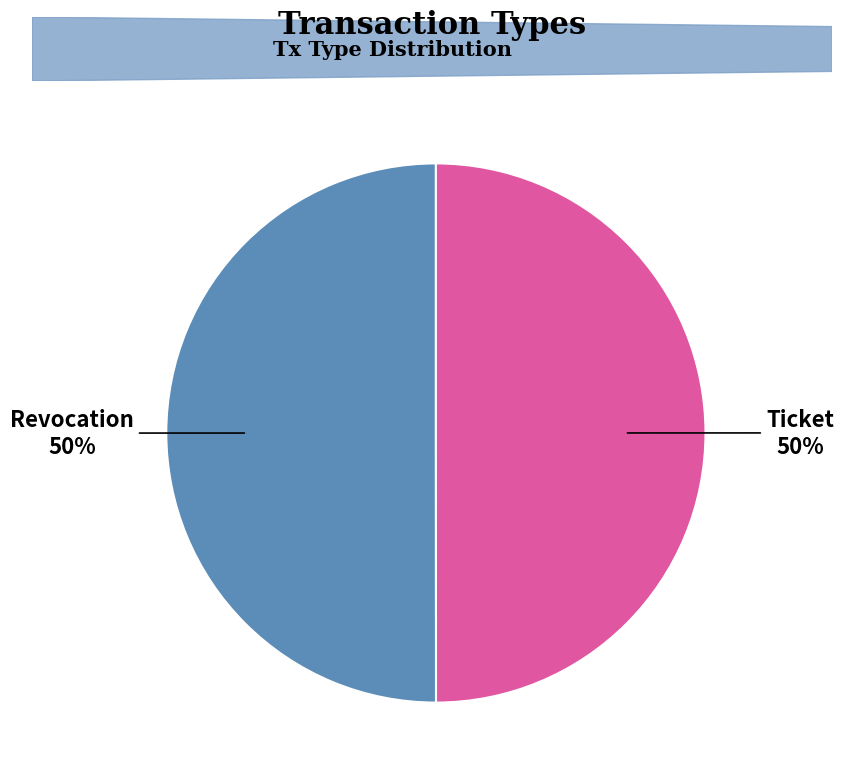

True or false: Ticket accounts for 50% of the total.

True